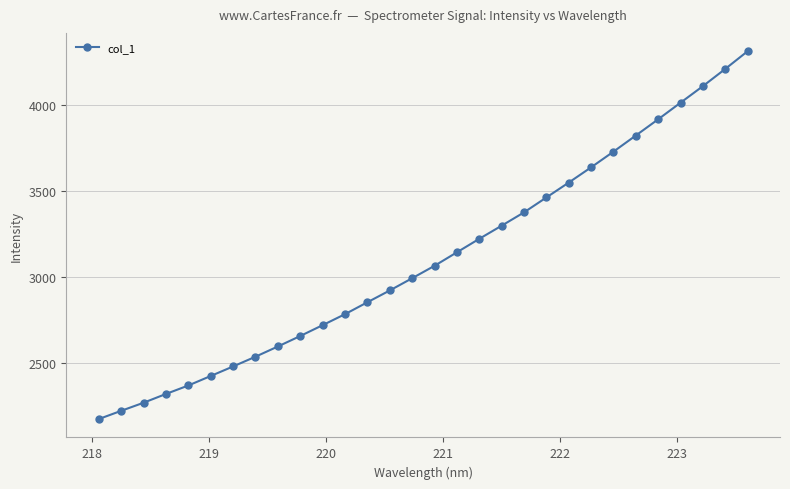

What is the sum of all values?

93241.6